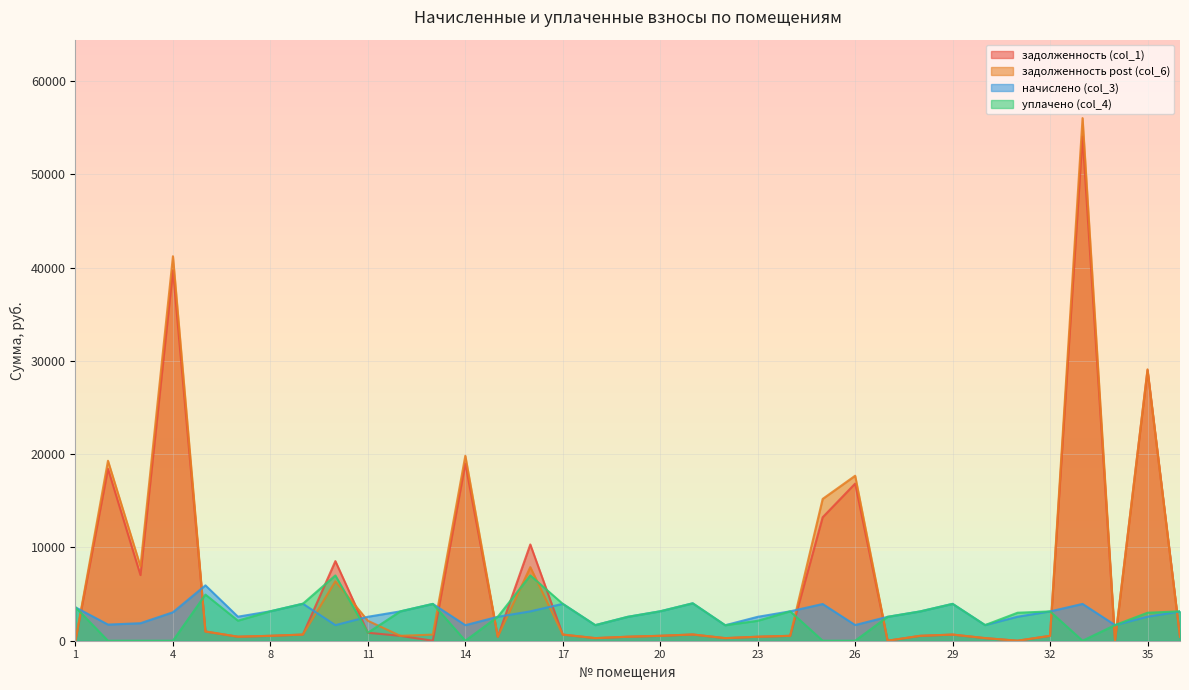

Which series has the largest total across all categories?

задолженность post (col_6)